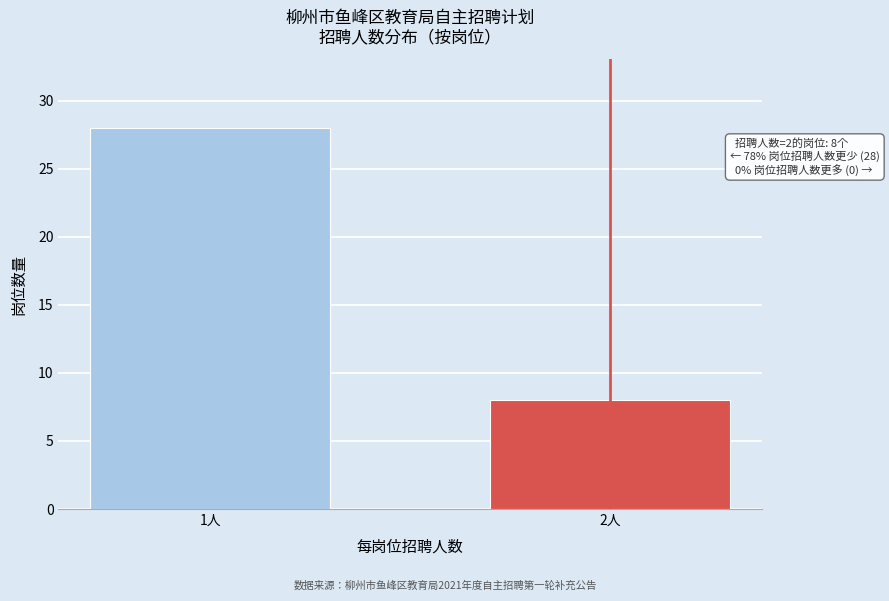

Reading right to left, transcribe all the data shown in this chart.

2人=8	1人=28